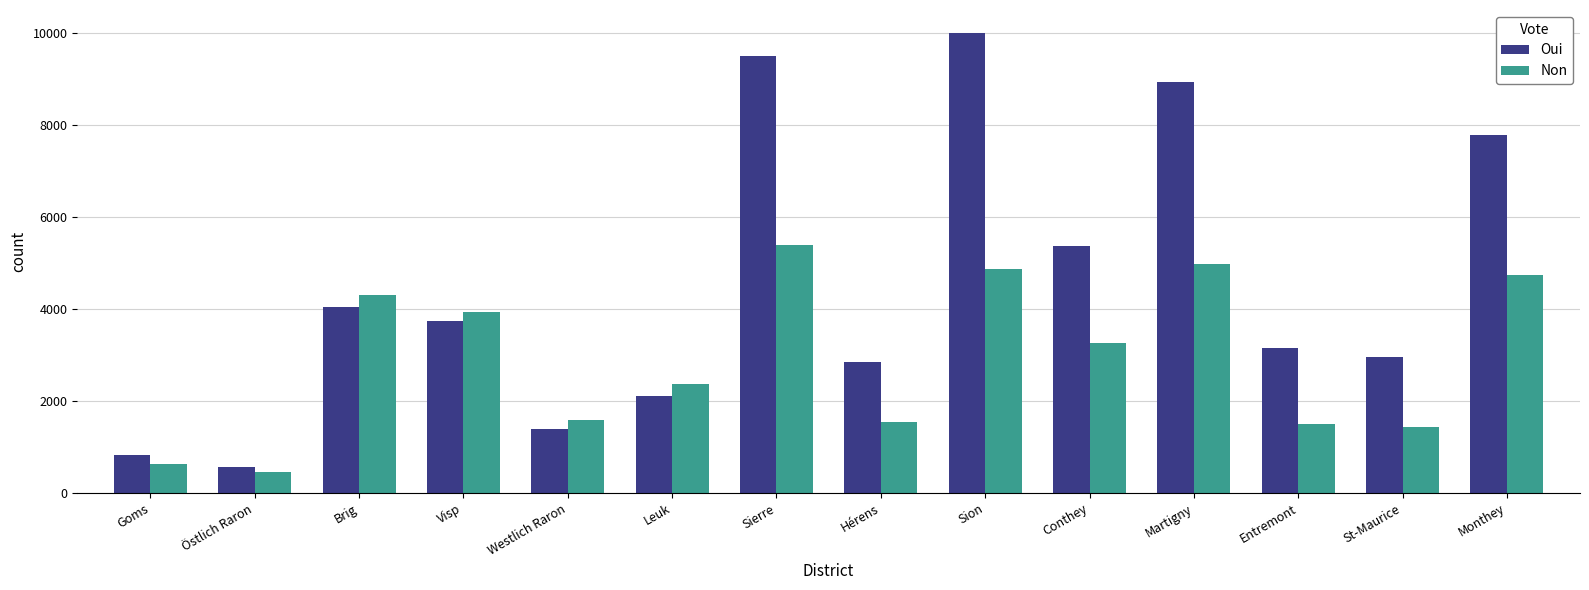

What are all the series names shown in the legend?

Oui, Non